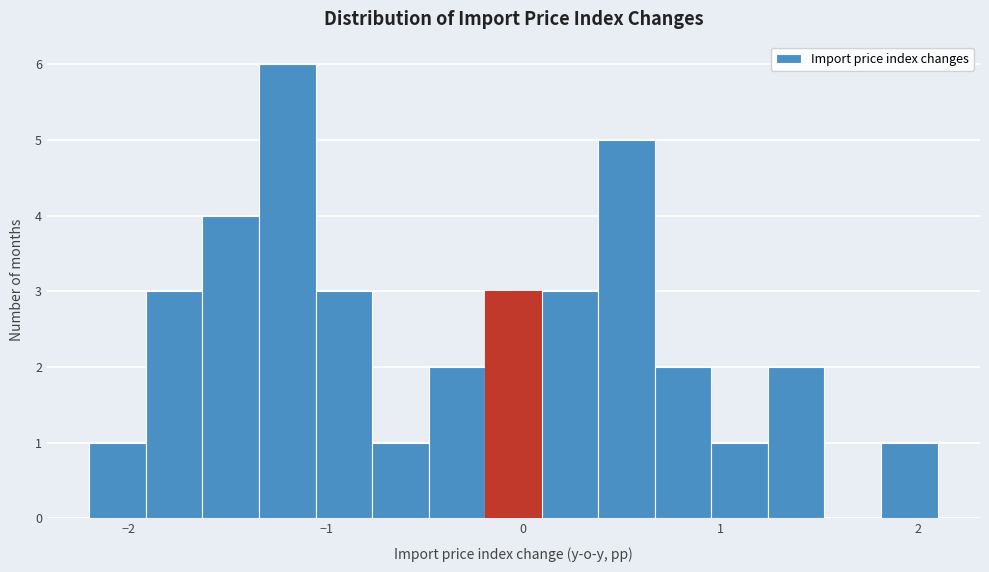

Read against the x-axis, roughly where is the centre of the tallest bar?

-1.2